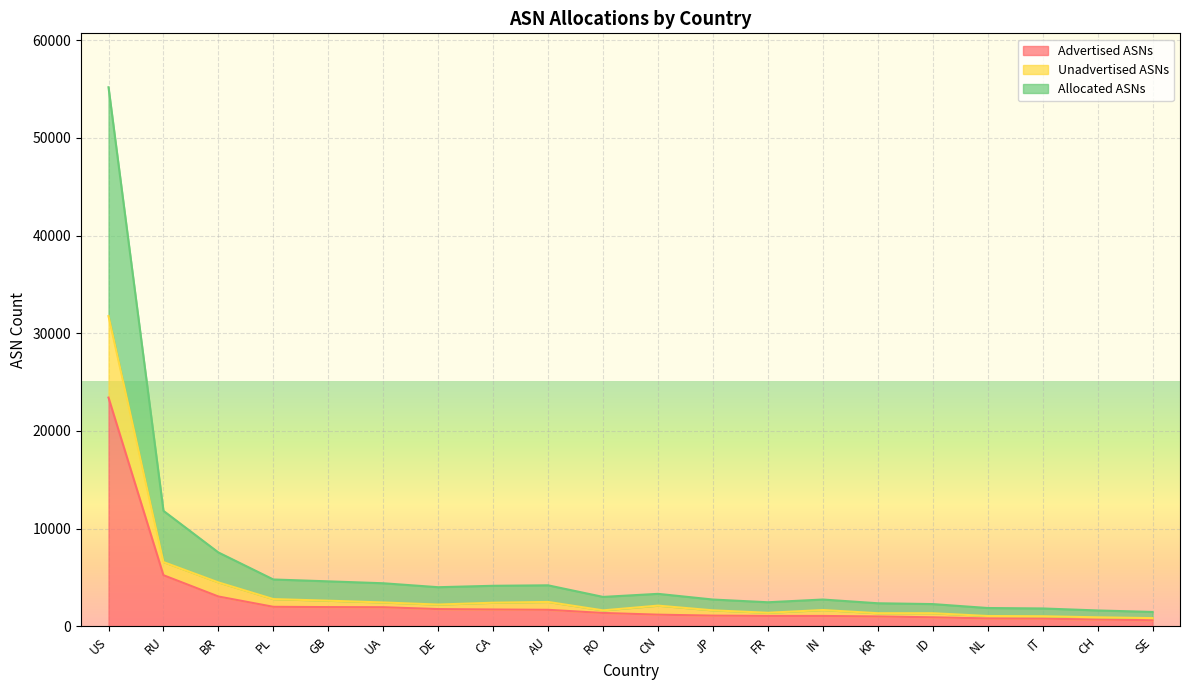

Does the chart display data point markers on the line(s)?

No